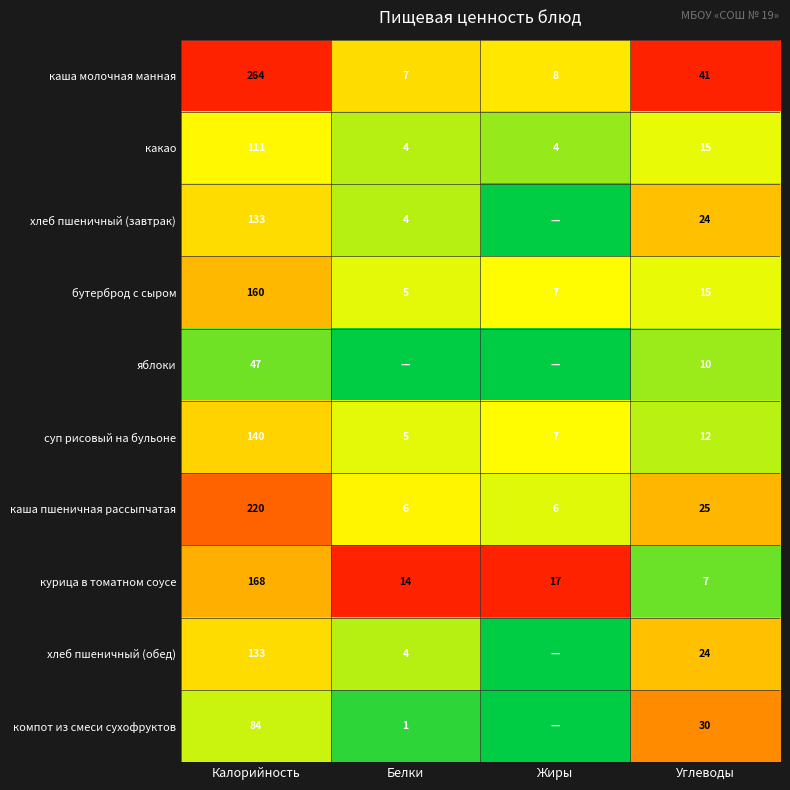

How many data points in бутерброд с сыром are less than 15?

2